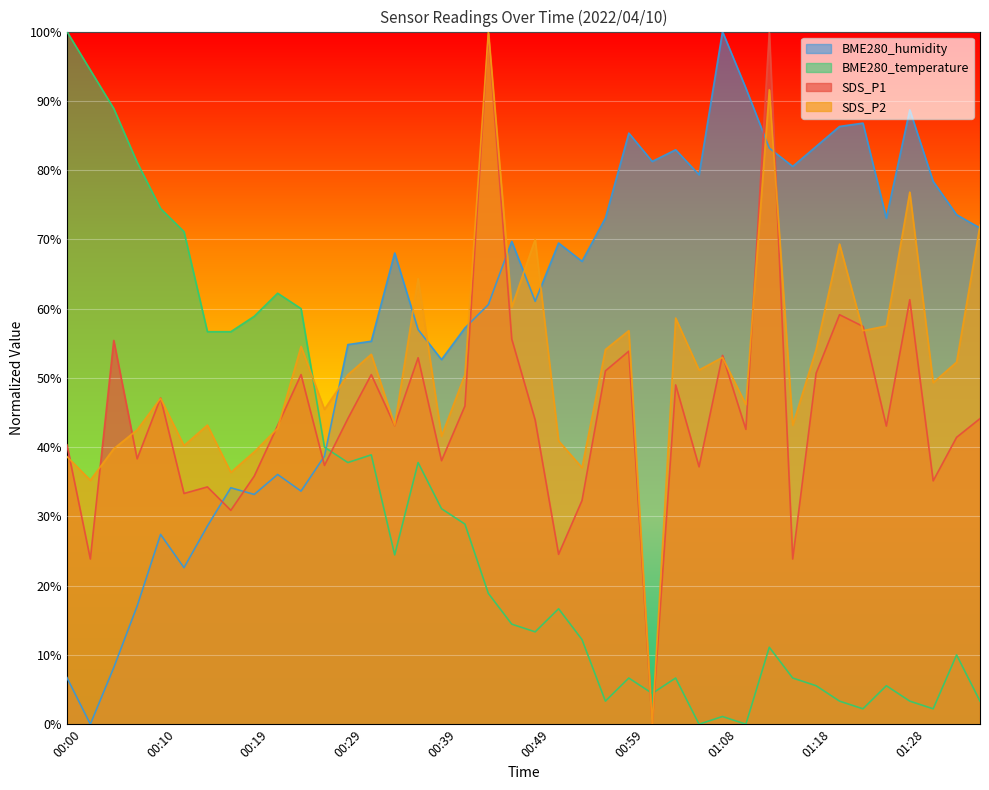

Rank the series by their maximum value, from lowest to highest.

BME280_temperature, BME280_humidity, SDS_P1, SDS_P2